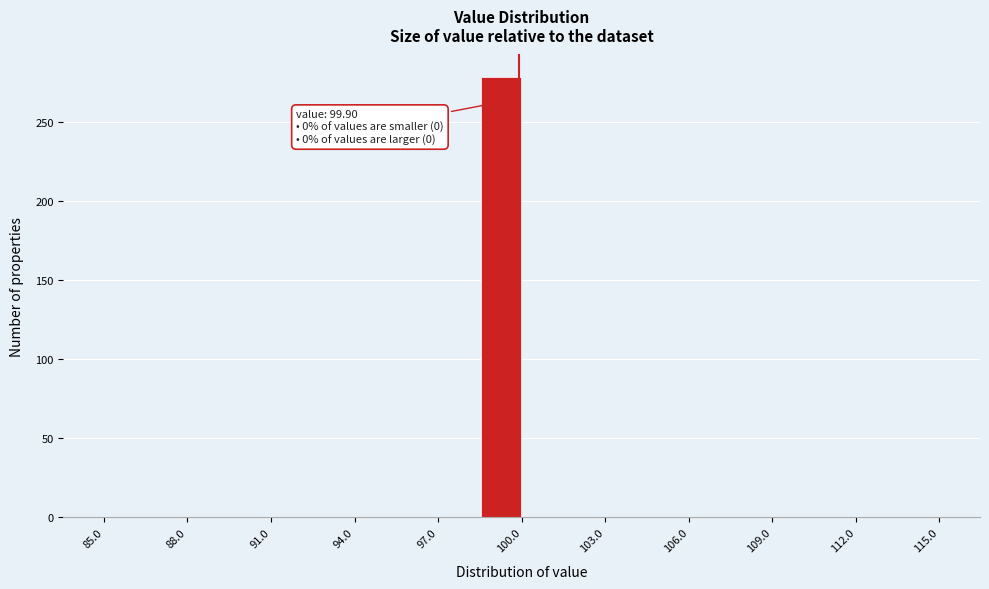

Around what value on the x-axis is the tallest bar? Give the approximate position of its centre, as read against the axis.

99.5